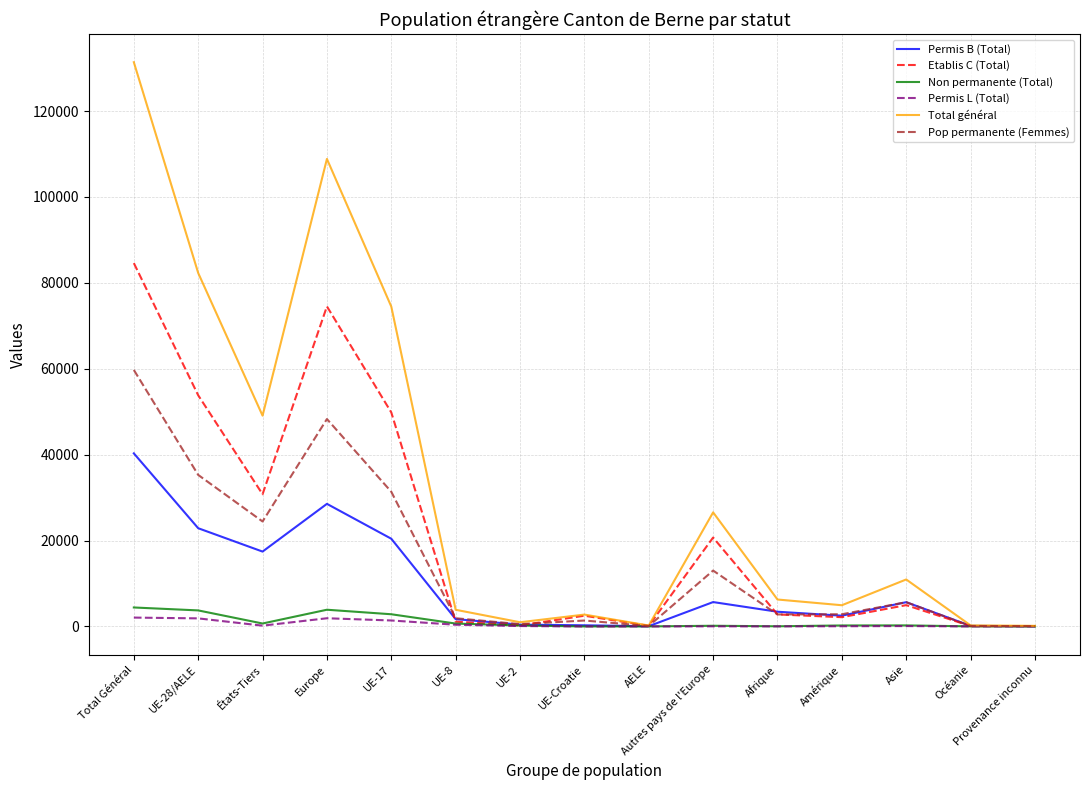

How many lines are shown in the chart?

6